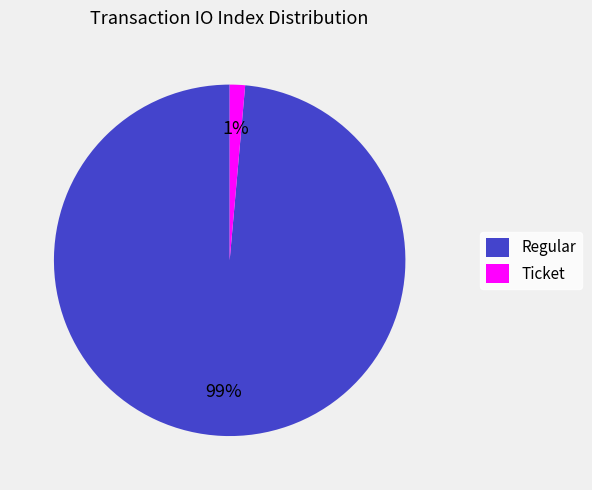

To the nearest percent, what is the average slice percentage?

50%